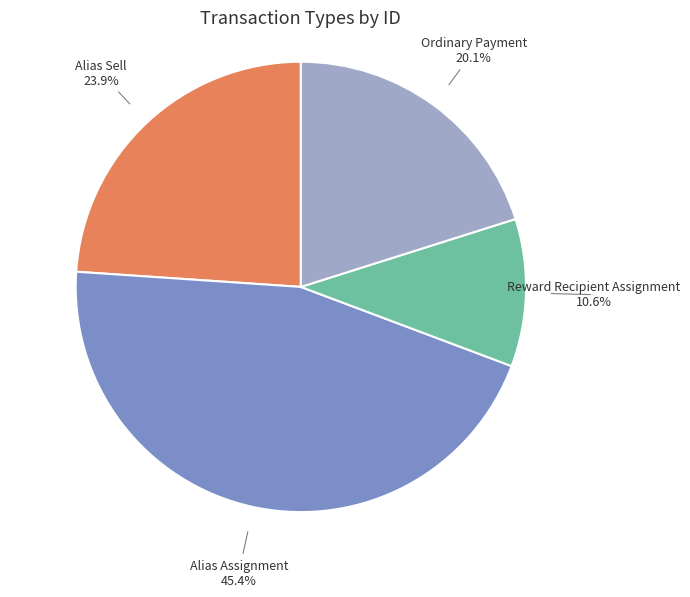

Rank the categories by value from lowest to highest.

Reward Recipient Assignment, Ordinary Payment, Alias Sell, Alias Assignment